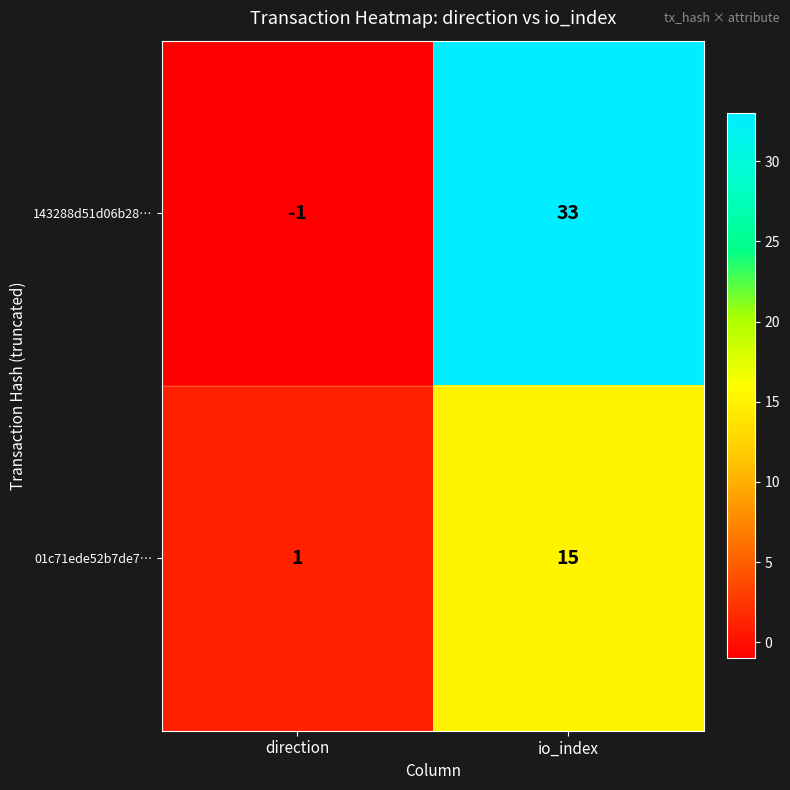

How many values in the 143288d51d06b28… series are below 33?

1